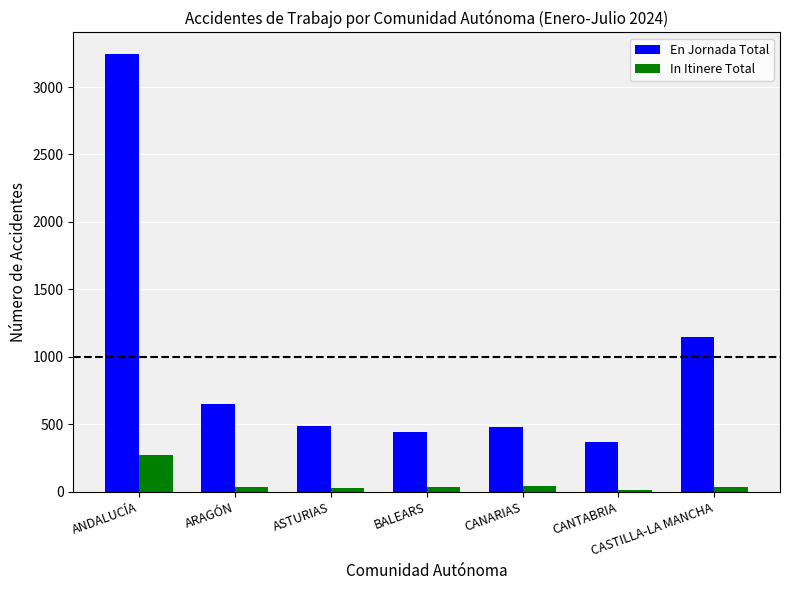

What is the spread (max minus min) of values at ASTURIAS?

463